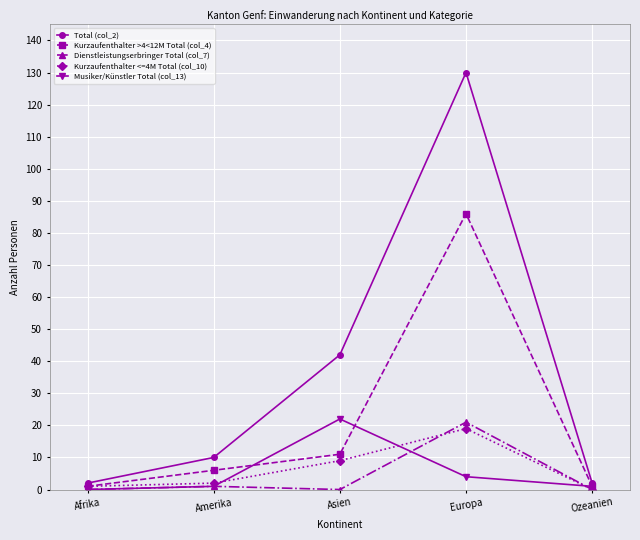

What is the label of the 3rd point from the left?

Asien